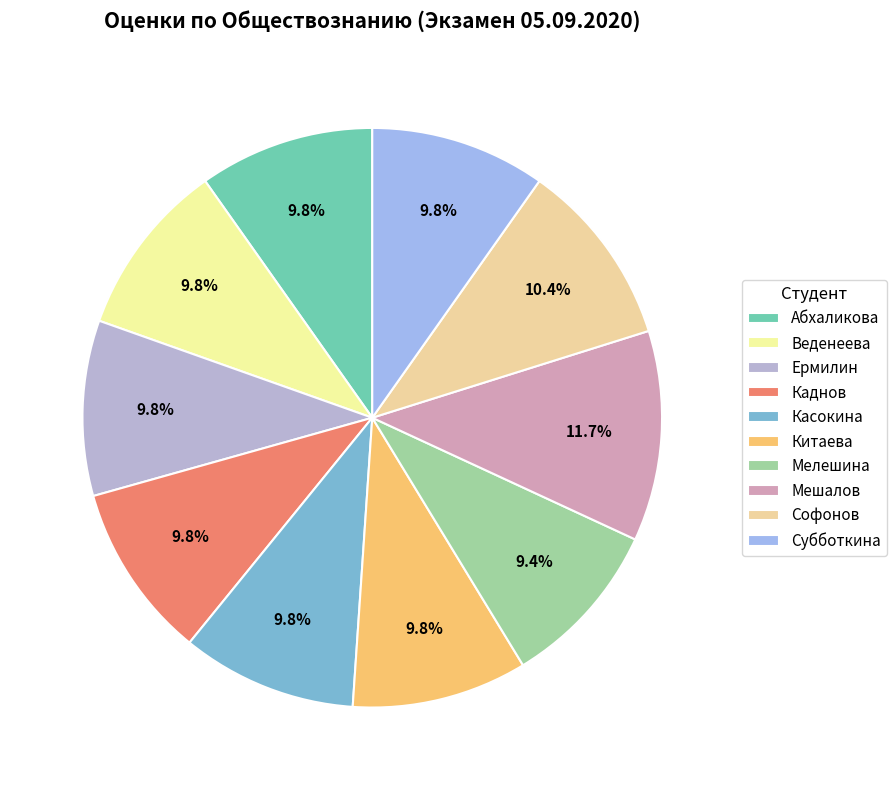

What is the smallest slice in the pie chart?

Мелешина